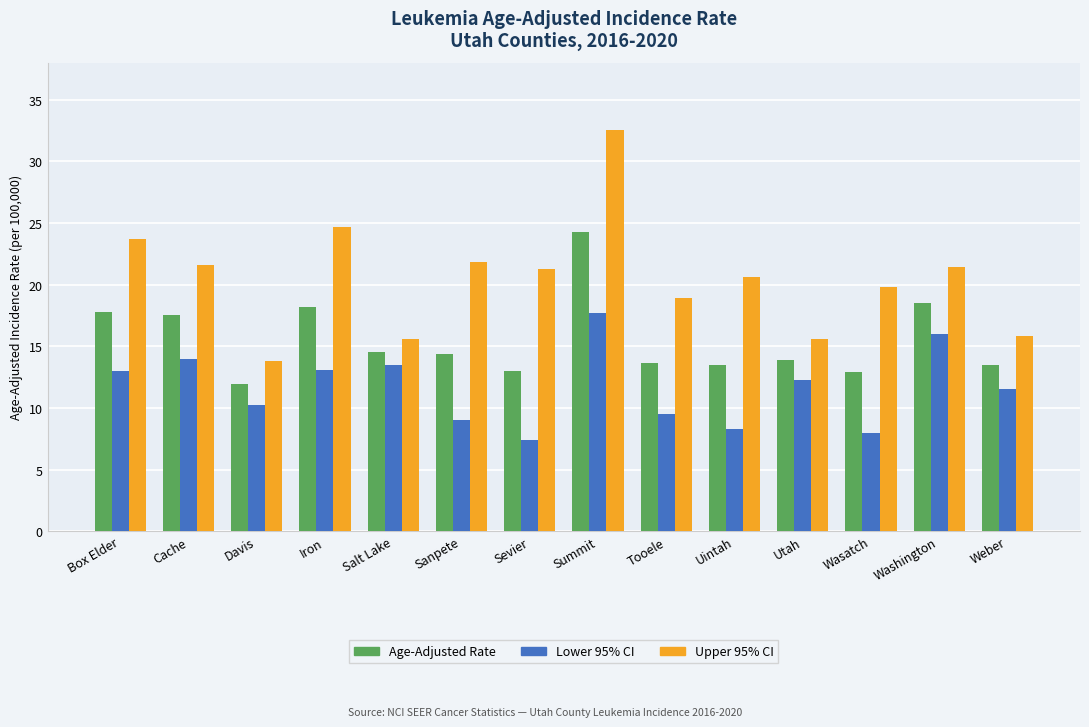

What is the approximate value of Lower 95% CI at Salt Lake?

13.5